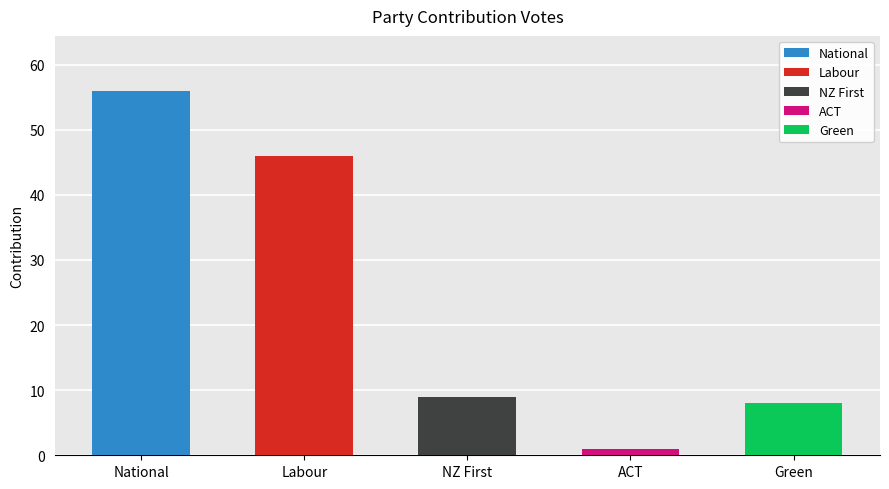

Rank the categories by value from highest to lowest.

National, Labour, NZ First, Green, ACT